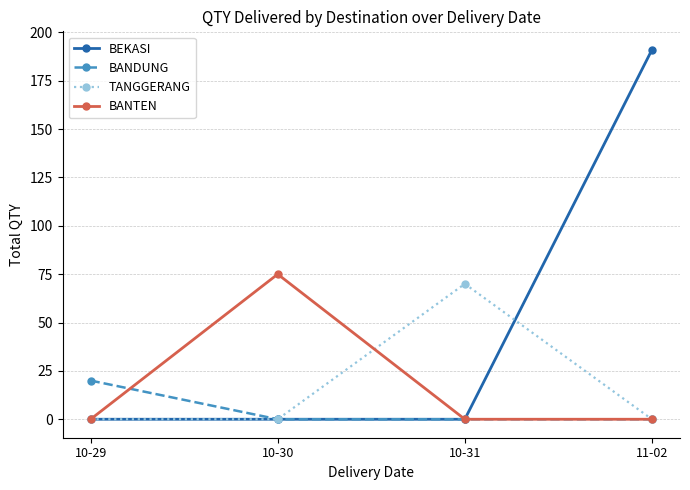

What is the total value across all series at 10-29?

20